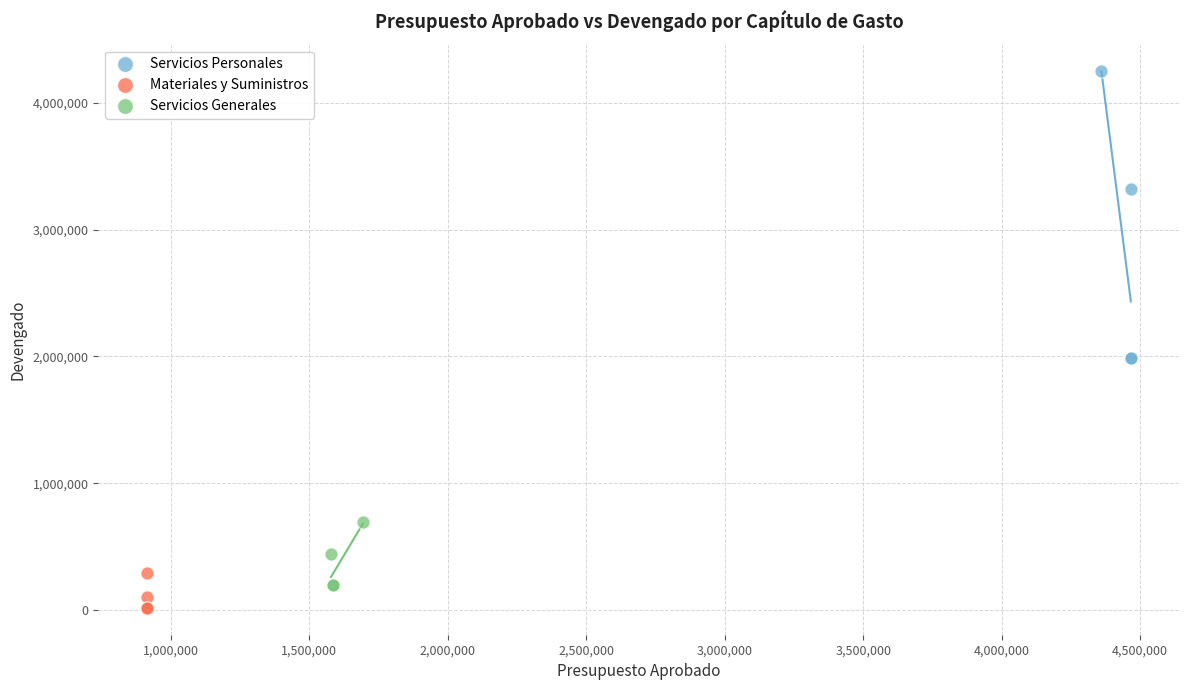

Which series contains the highest Y value?

Servicios Personales